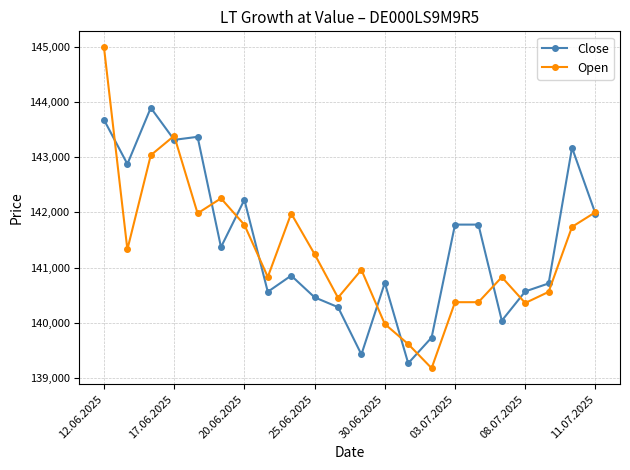

Which series has the largest range (max minus min)?

Open